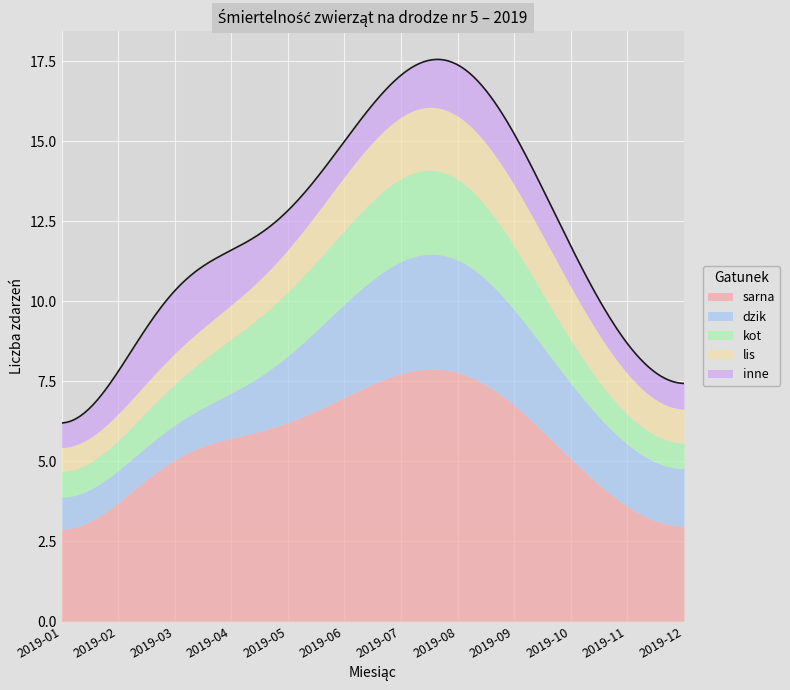

At which category does the chart reach its minimum across all series?

2019-01